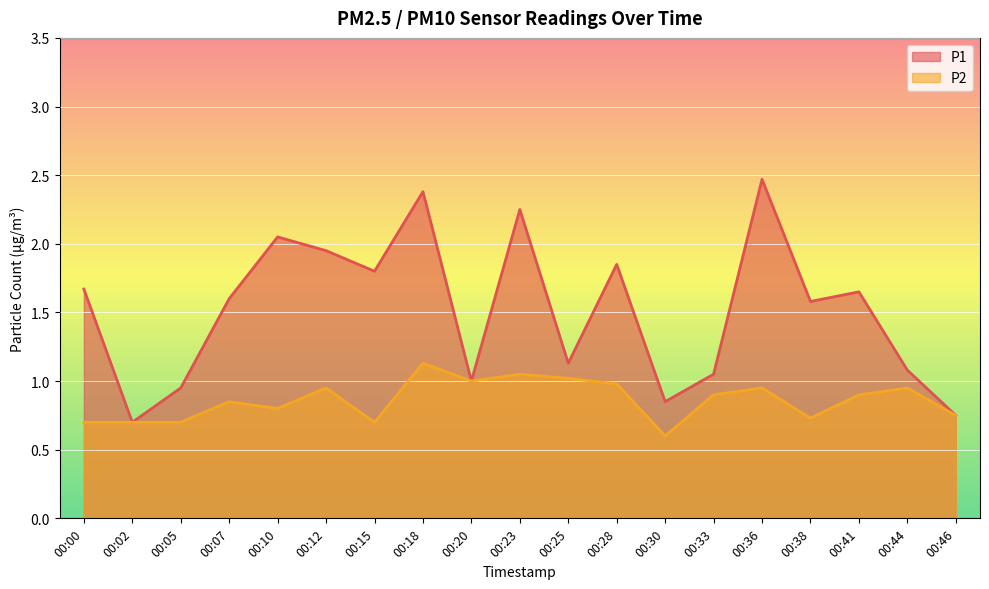

At which category is the sum across all series the highest?

00:18